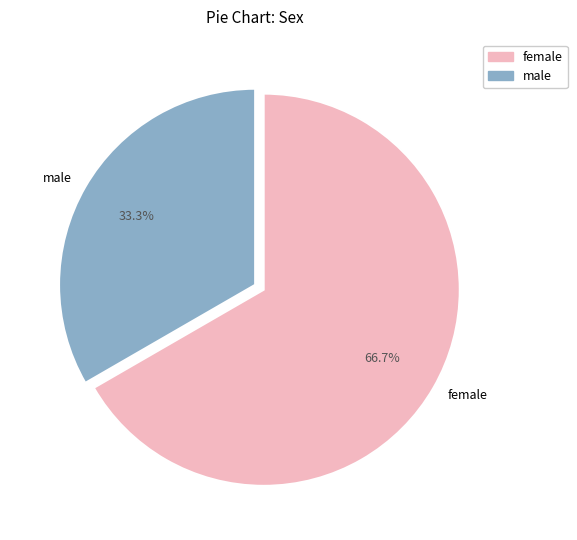

What percentage is NOT represented by male?

66.7%